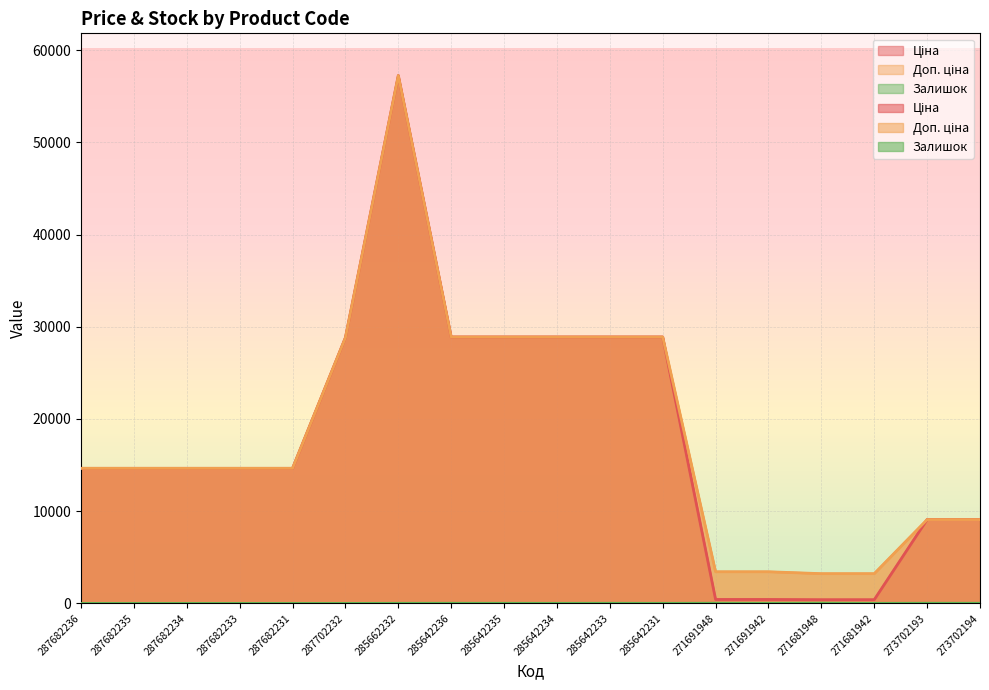

How many data points in Ціна are less than 14649?

6